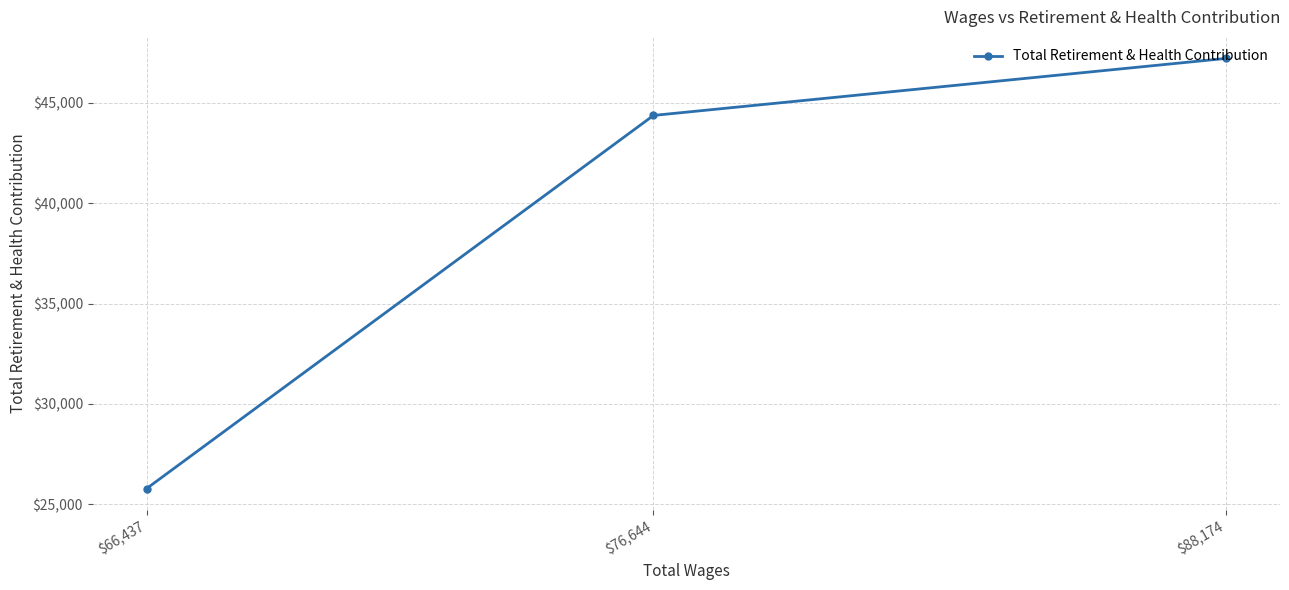

Where does the data first go above 44375?

$88,174